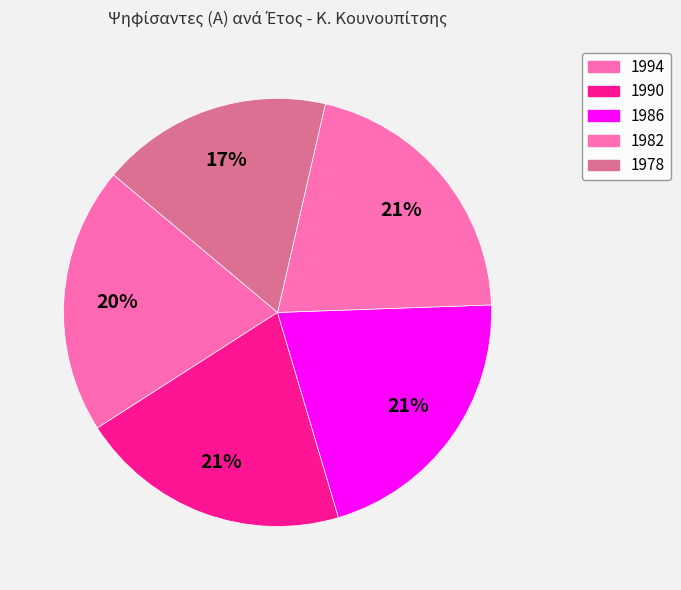

What is the smallest slice in the pie chart?

1978